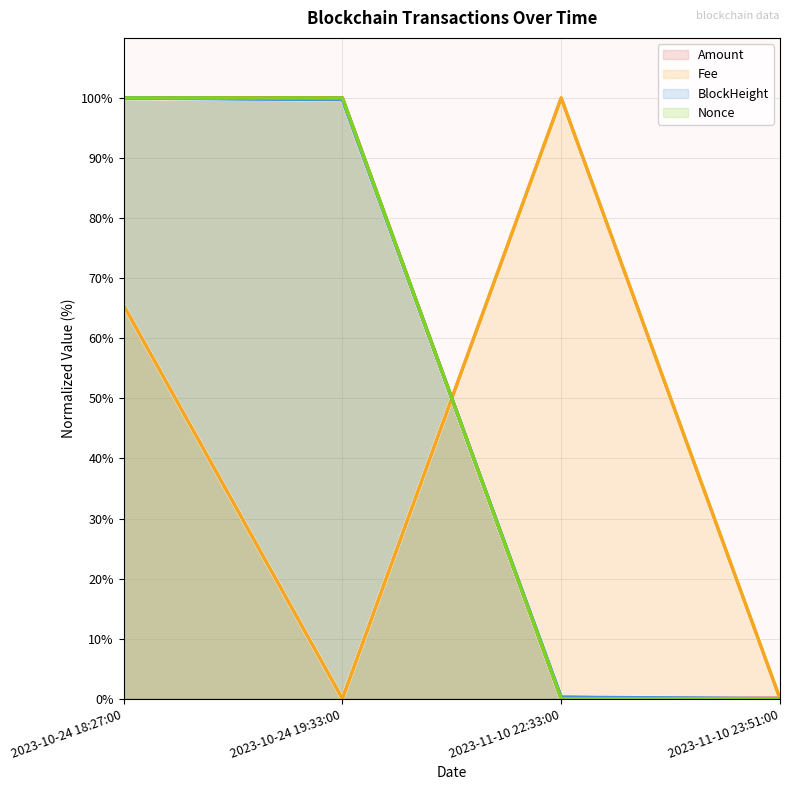

How many lines are shown in the chart?

4